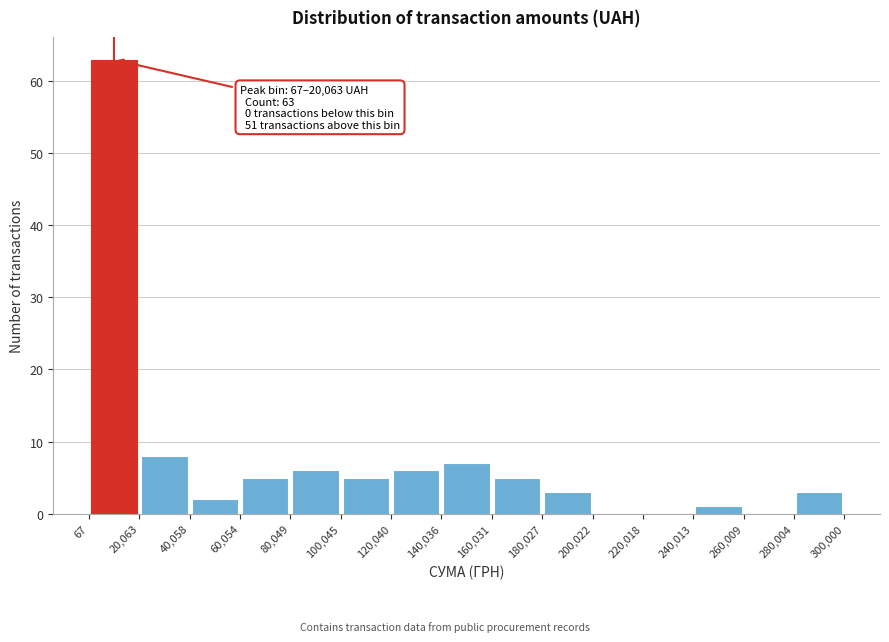

Which range on the x-axis has the tallest bar?

67 to 20,063